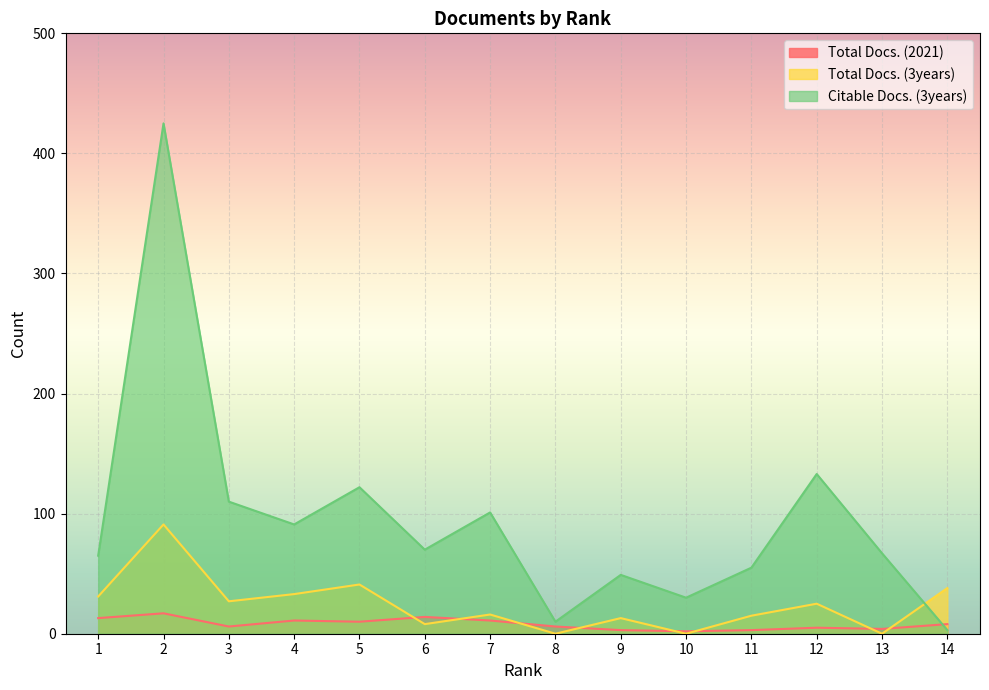

How many lines are shown in the chart?

3